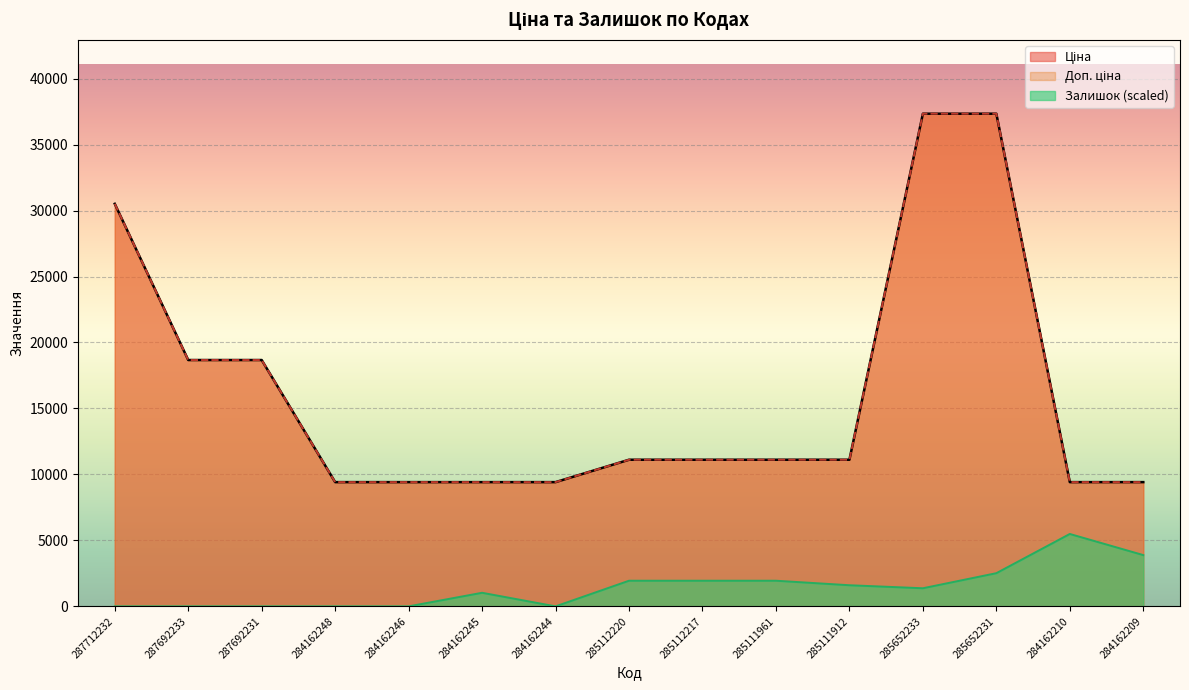

True or false: Ціна and Залишок intersect in this chart.

False